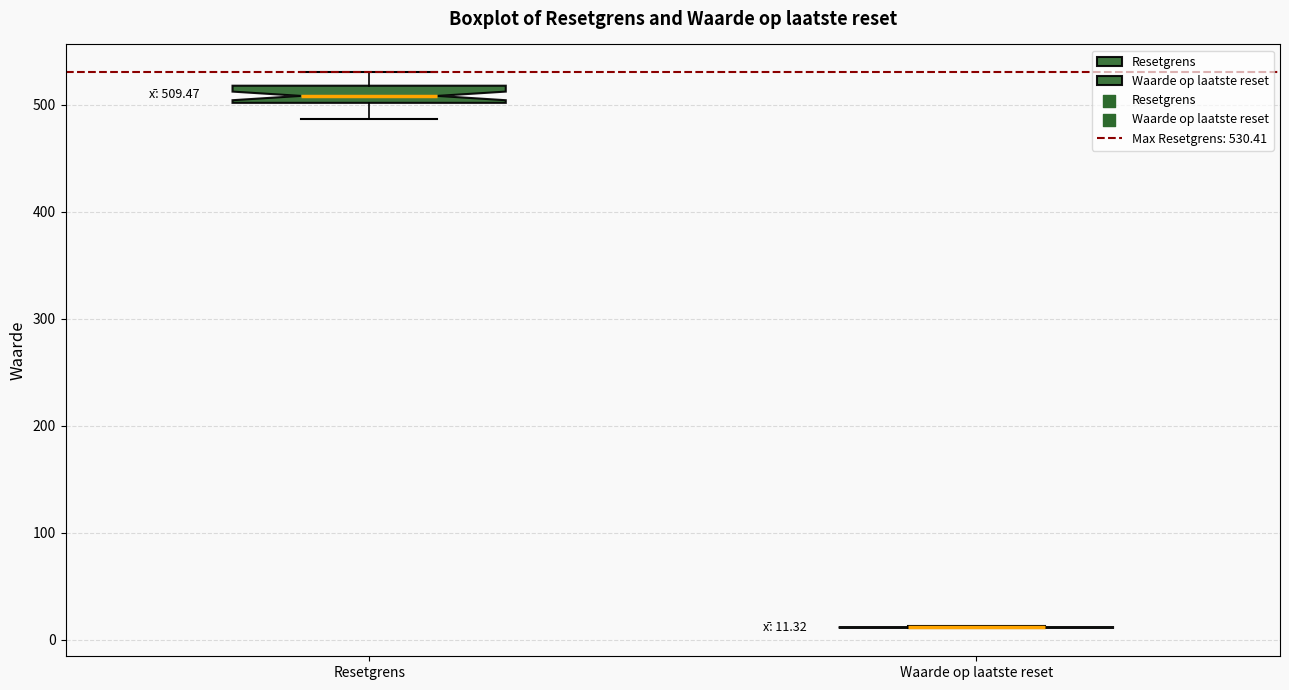

Comparing the boxes themselves (not the whiskers), which one is the tallest?

Resetgrens